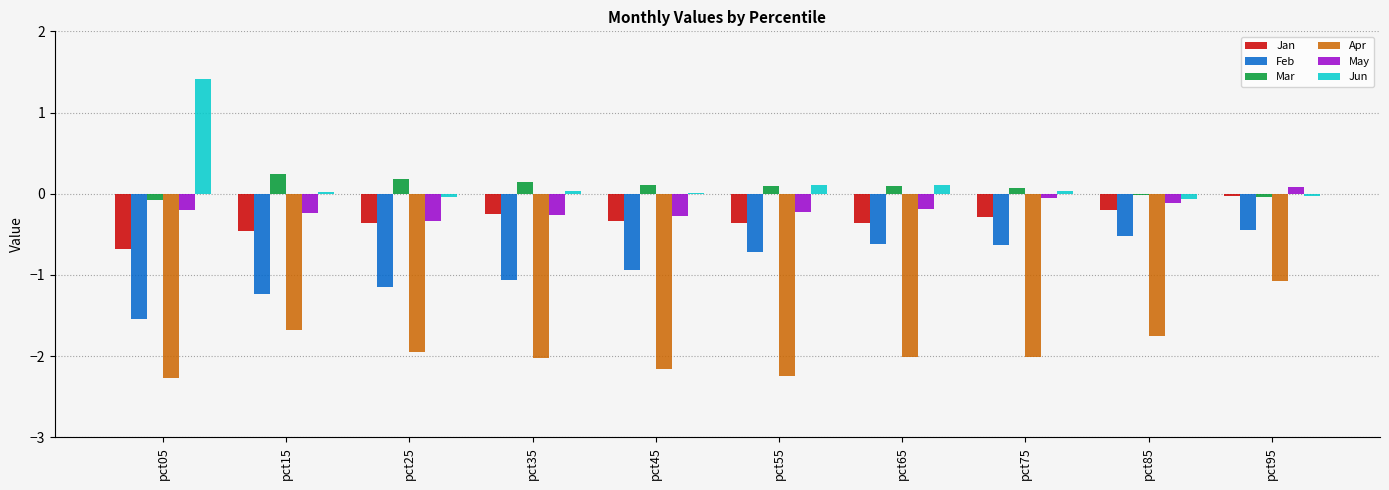

How many groups of bars are there?

10